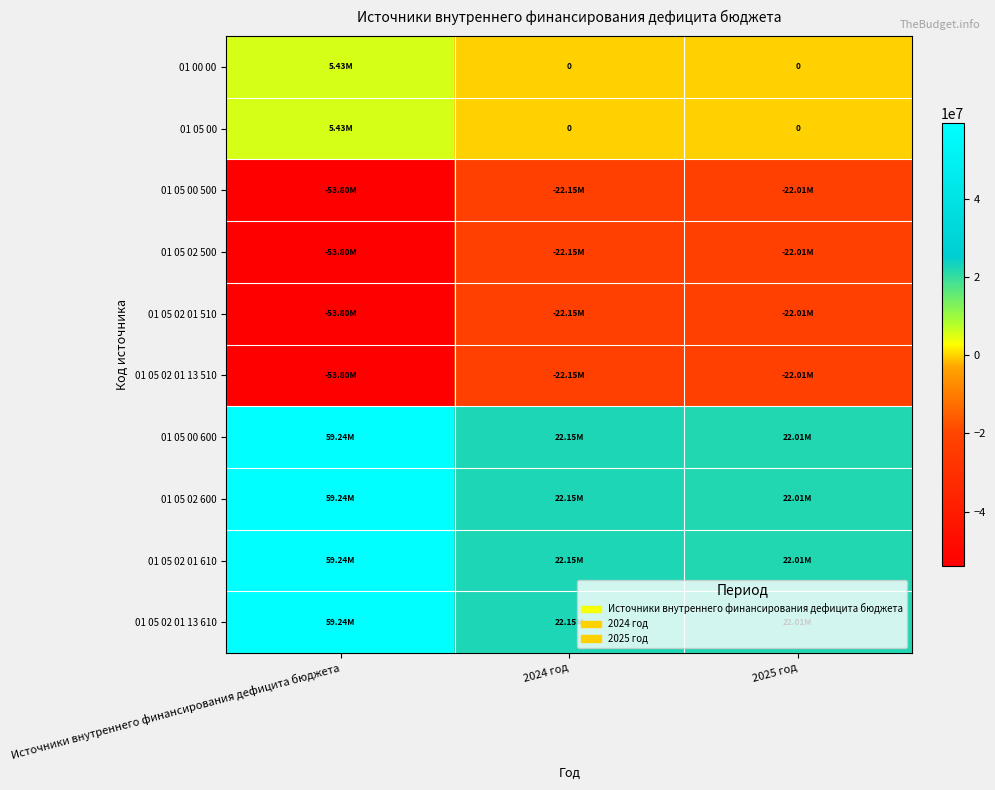

Where does the 01 05 02 01 13 610 series first go above 22152973?

Источники внутреннего финансирования дефицита бюджета